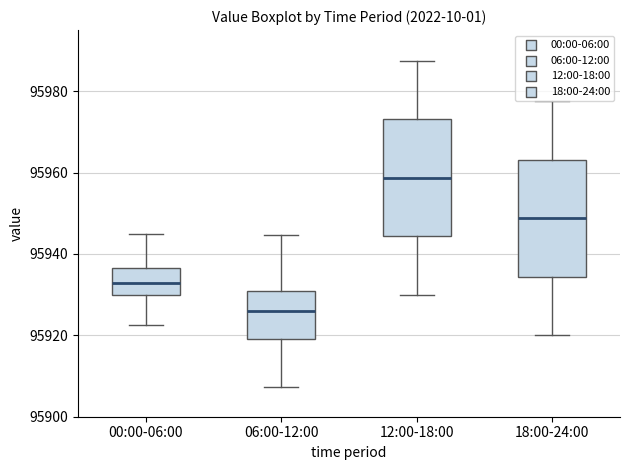

Reading left to right, transcribe this box plot: for each box, give where its median line is, the range the box spans, and where its two whiskers end, as read against the y-axis. The values are not printed on the chart, so give them approximately, as read against the axis.

00:00-06:00: median 95932, box 95930 to 95936, whiskers 95922 to 95944
06:00-12:00: median 95926, box 95920 to 95930, whiskers 95908 to 95944
12:00-18:00: median 95958, box 95944 to 95974, whiskers 95930 to 95988
18:00-24:00: median 95948, box 95934 to 95964, whiskers 95920 to 95978